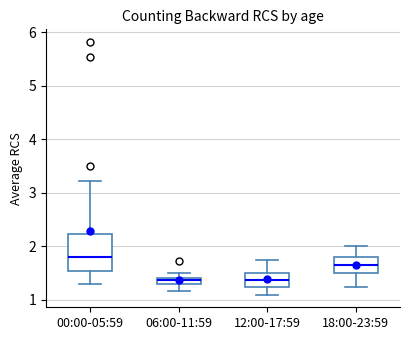

Where is the upper edge of the box for 18:00-23:59 on the y-axis? The values are not printed on the chart, so give them approximately, as read against the axis.

1.8